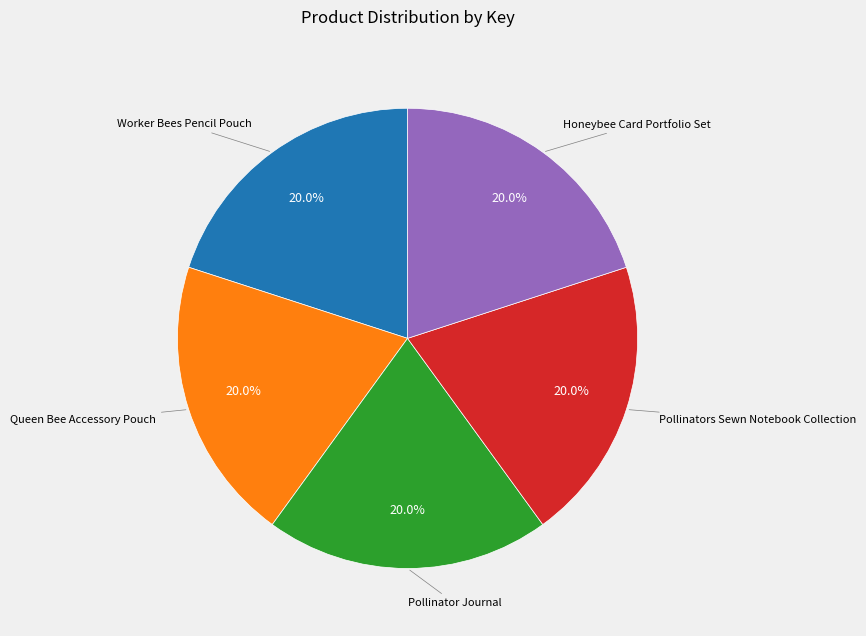

Count the number of slices in the pie.

5